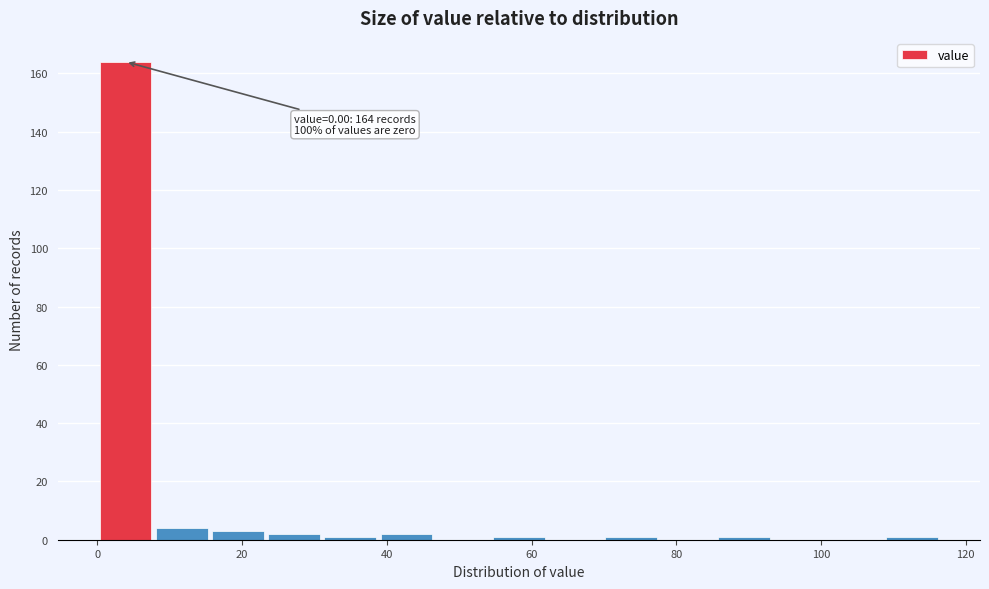

Read against the x-axis, roughly where is the centre of the tallest bar?

4